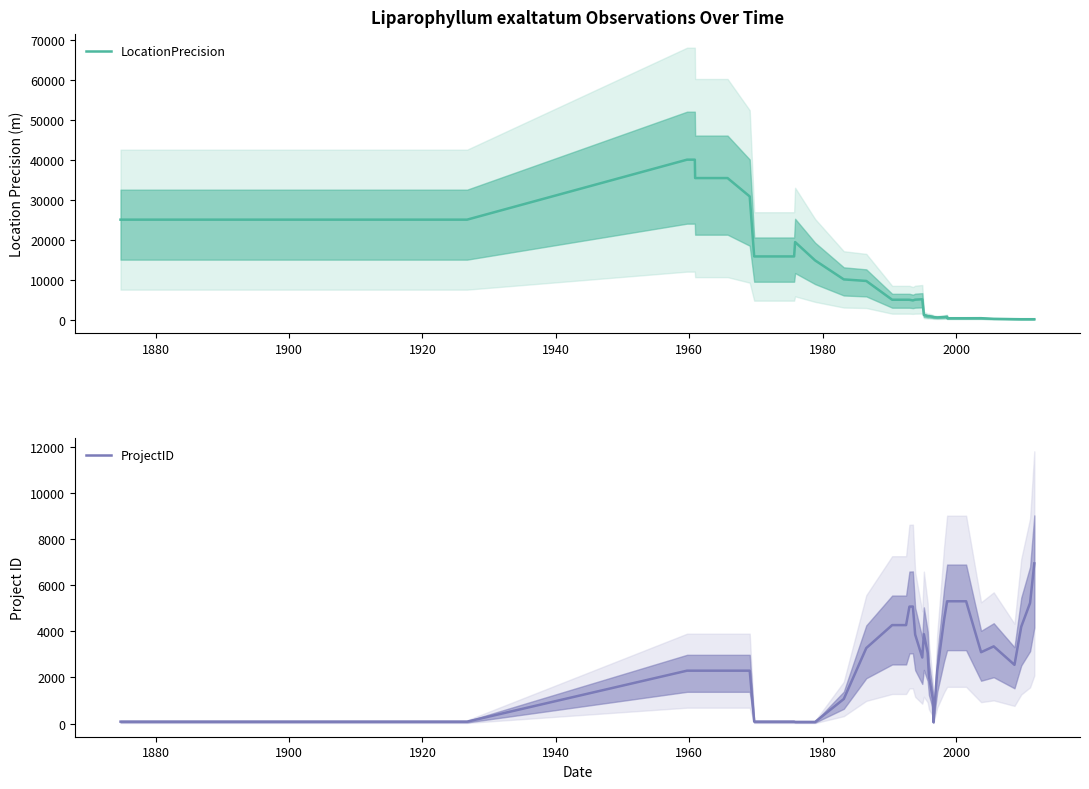

At how many categories does at least one series exceed 23011?

9